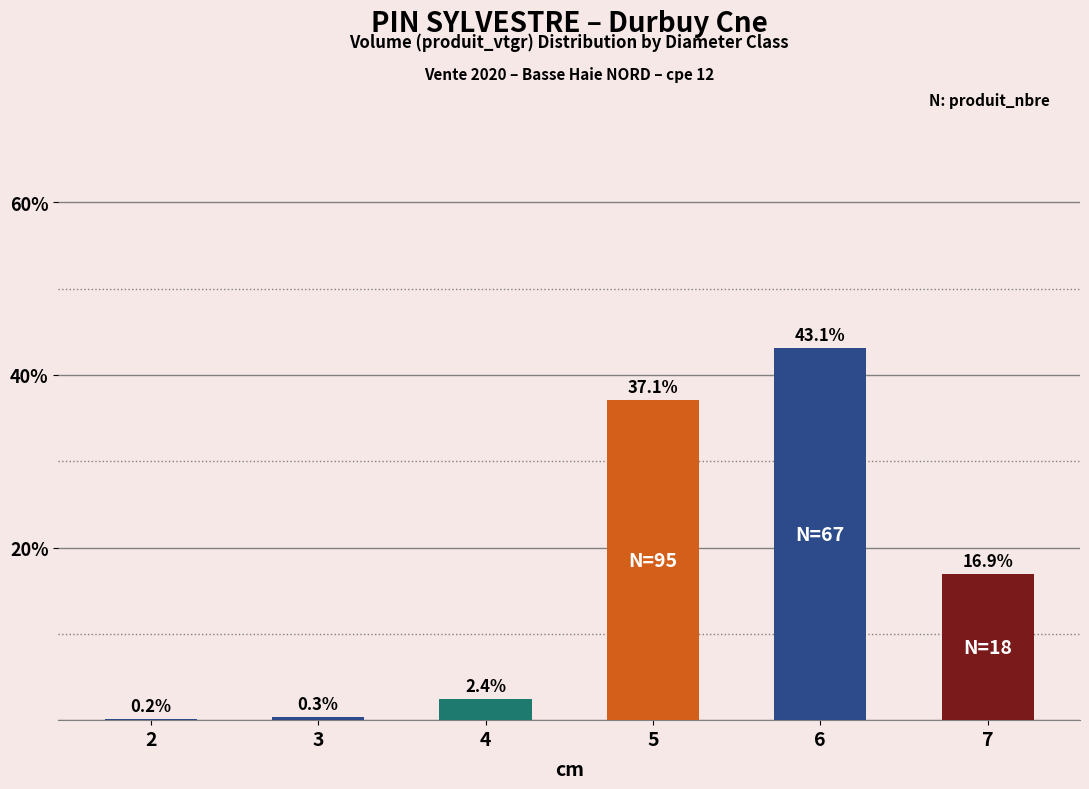

Does the chart contain stacked bars?

No